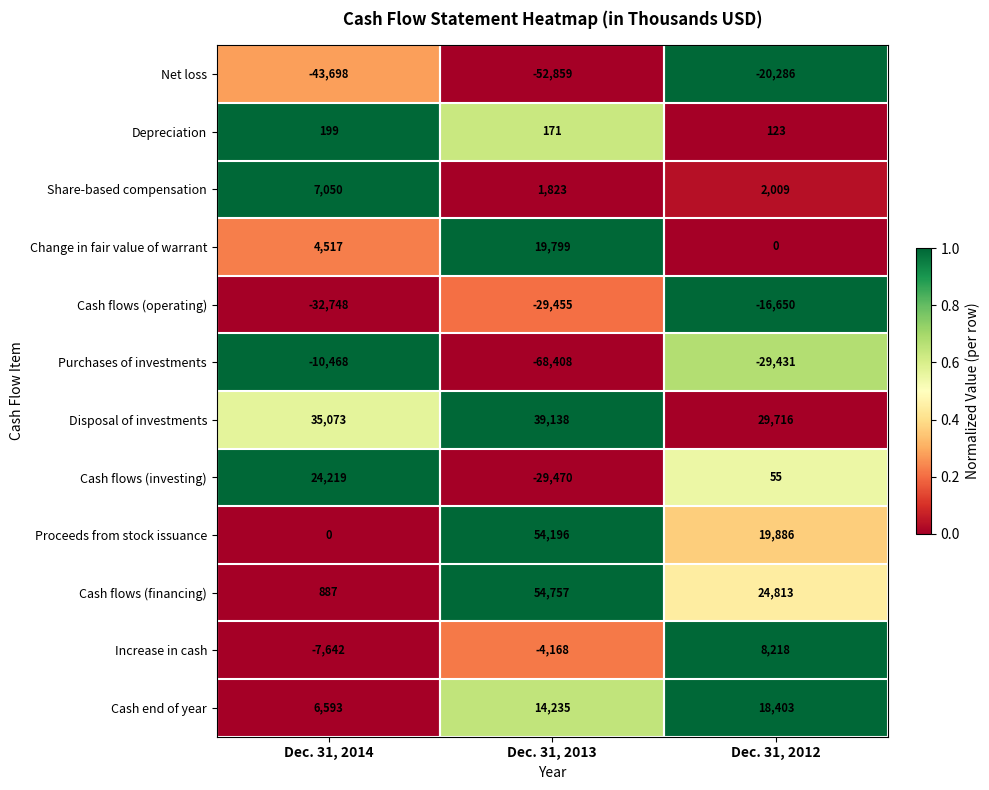

At Dec. 31, 2014, list the series in order from smallest to largest.

Net loss, Cash flows (operating), Purchases of investments, Increase in cash, Proceeds from stock issuance, Depreciation, Cash flows (financing), Change in fair value of warrant, Cash end of year, Share-based compensation, Cash flows (investing), Disposal of investments